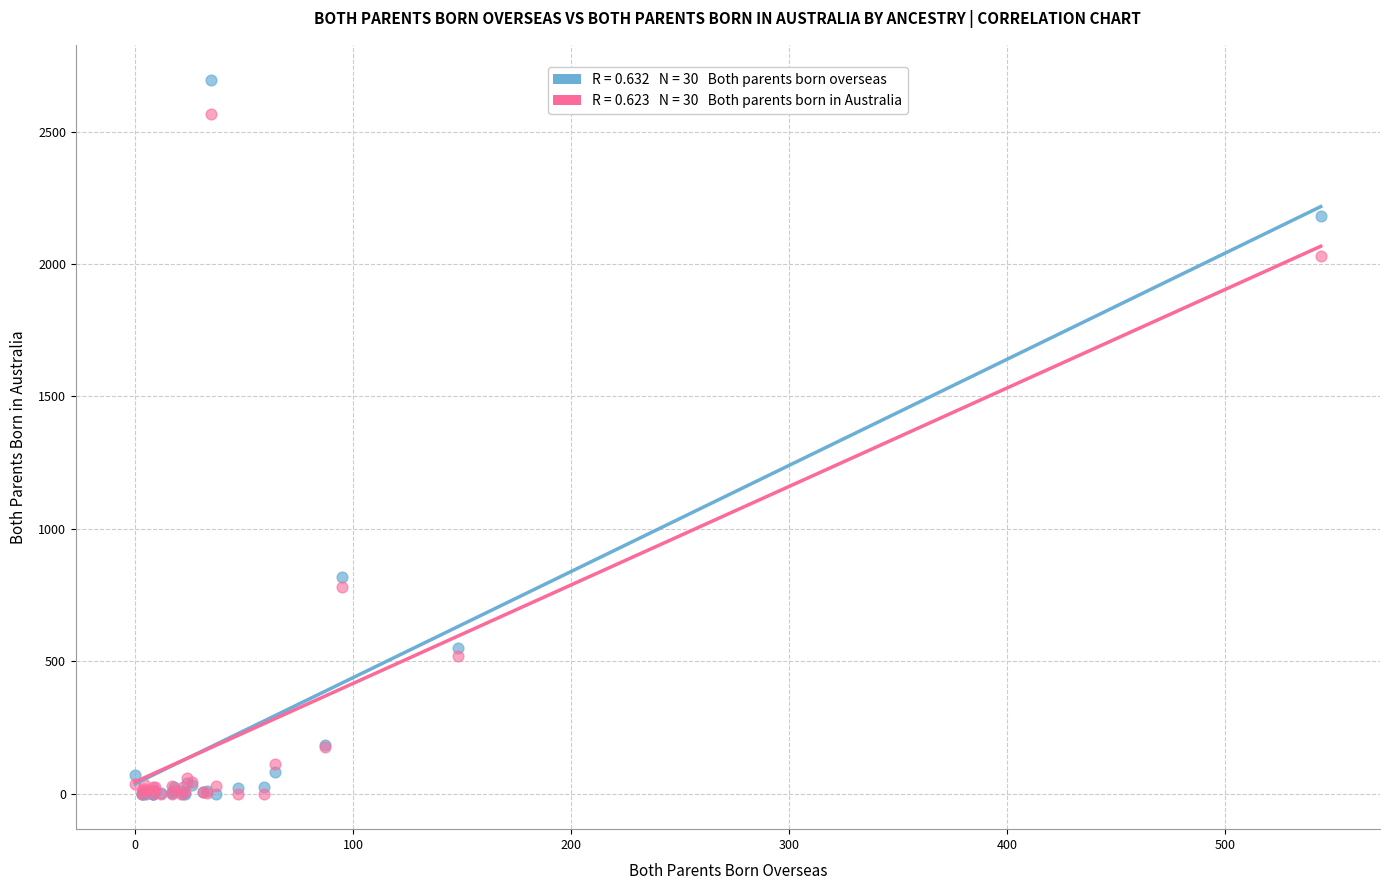

Across all series, what Y value is closest to 1346?

819.0